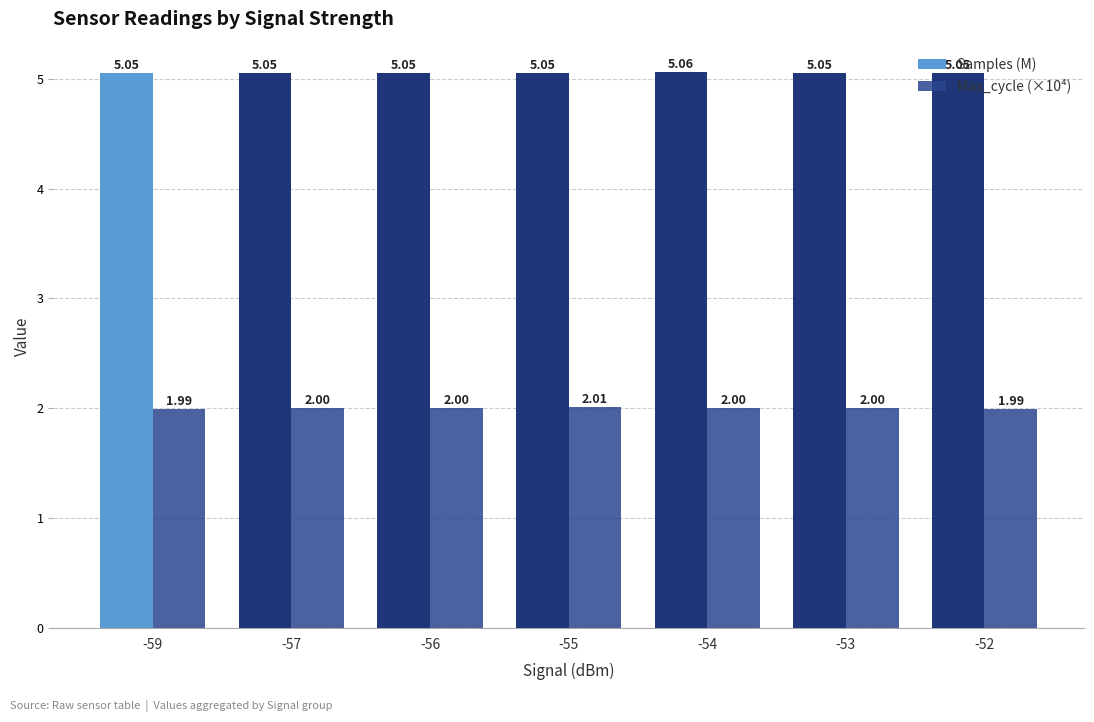

Rank the series by their average value, from lowest to highest.

Max_cycle (×10⁴), Samples (M)